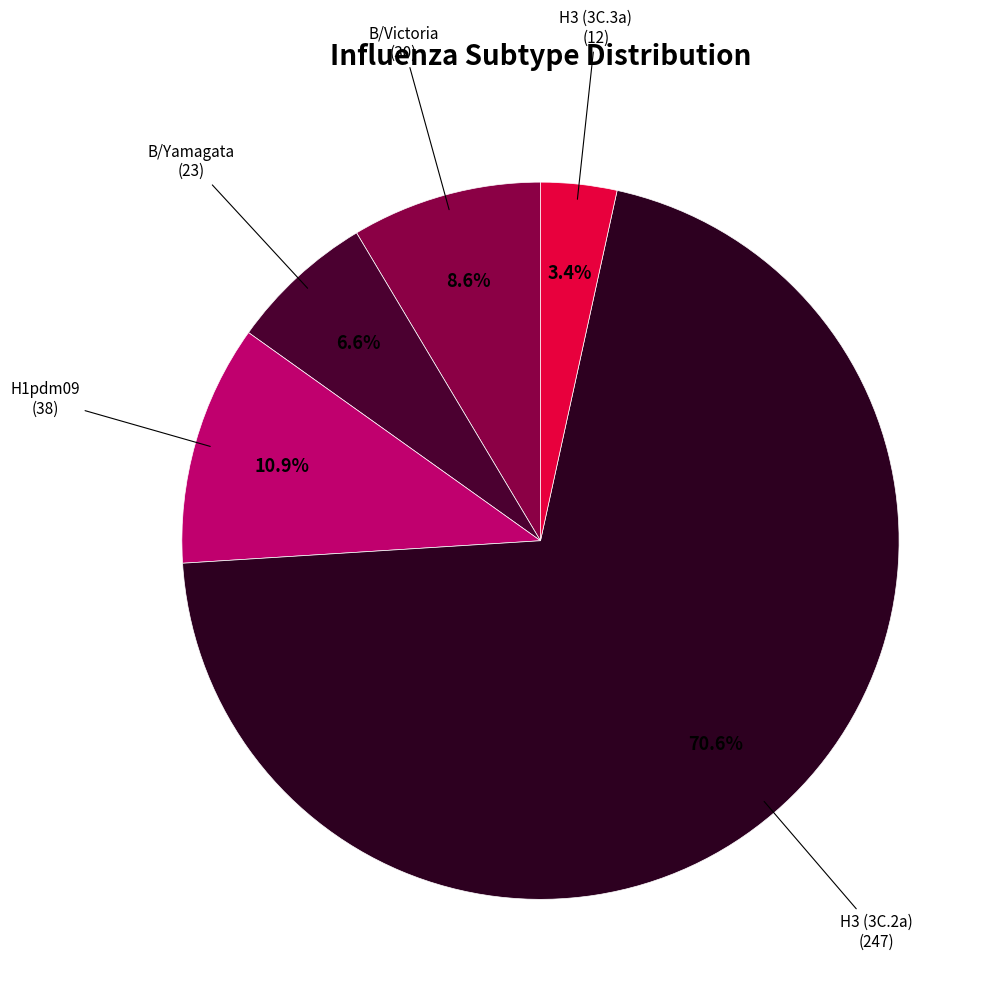

How many segments does this pie chart have?

5